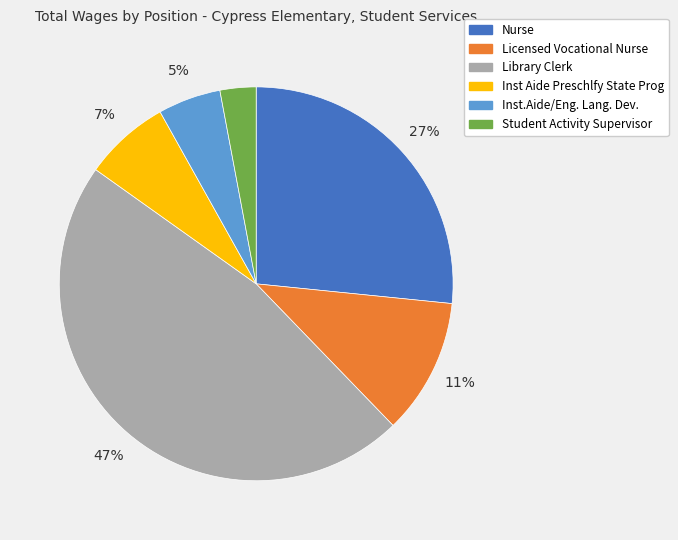

How many segments does this pie chart have?

6